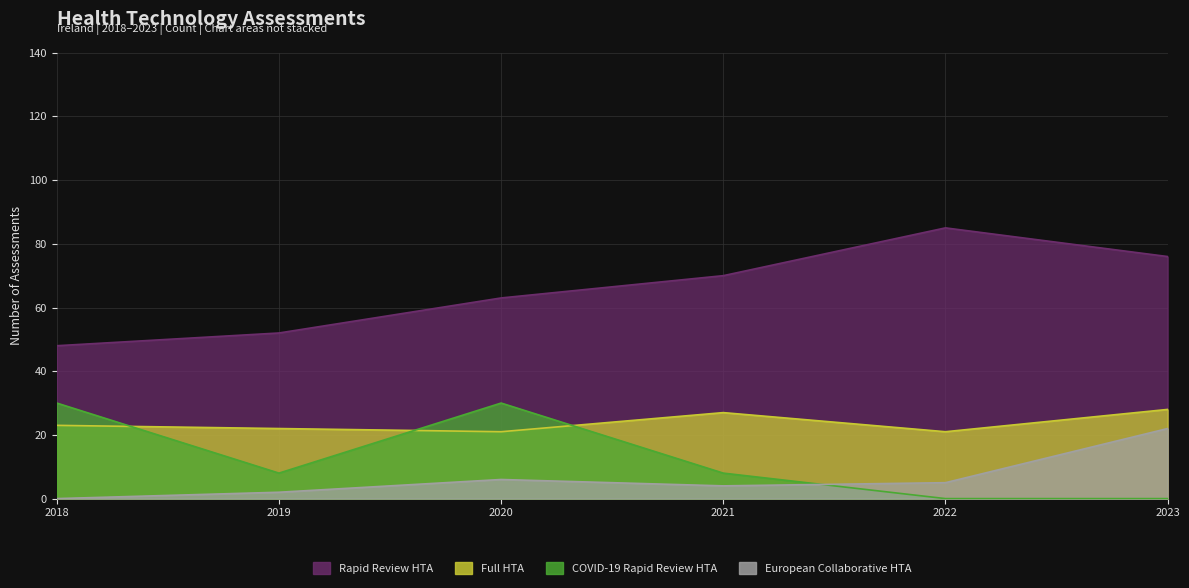

The COVID-19 Rapid Review HTA series shows 16 at 2020. True or false?

False